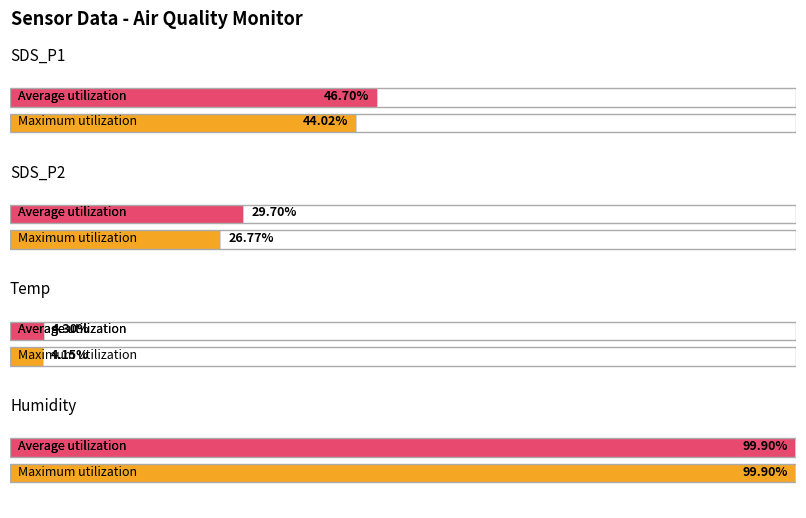

How many values in the Average utilization series exceed 44?

2